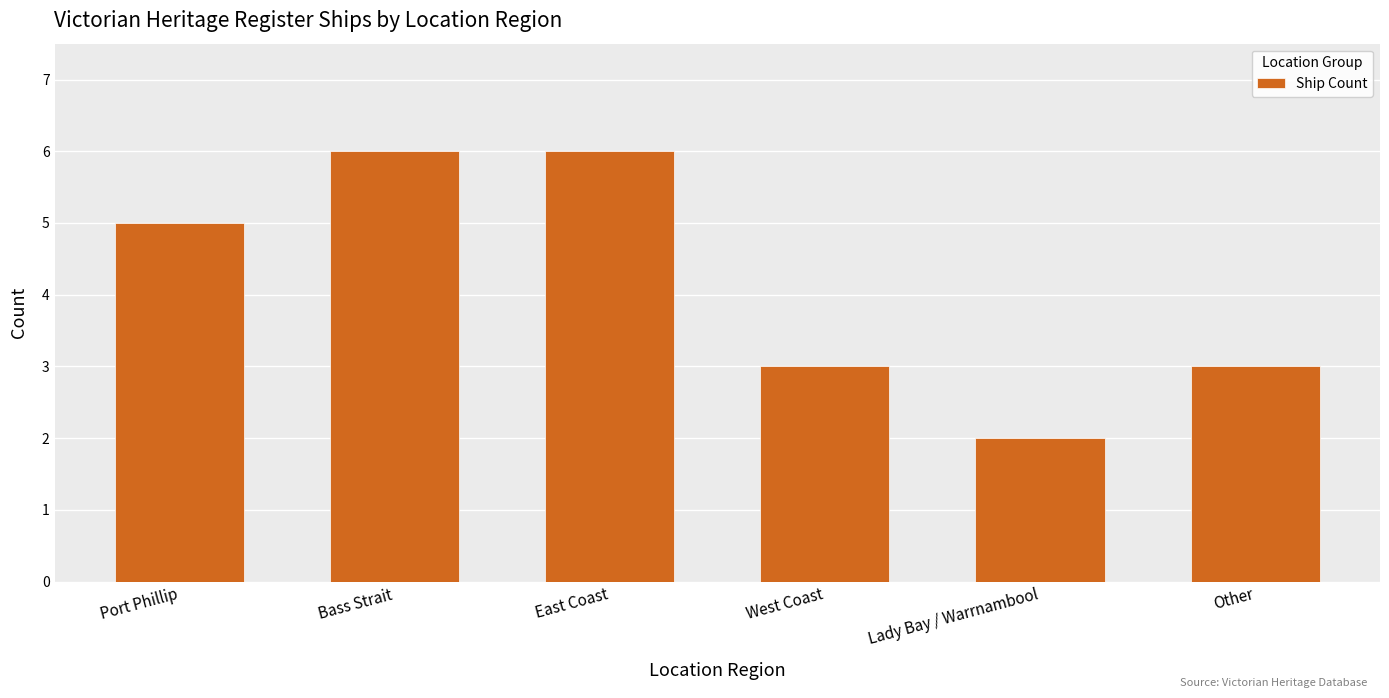

What value does the data have at Bass Strait?

6